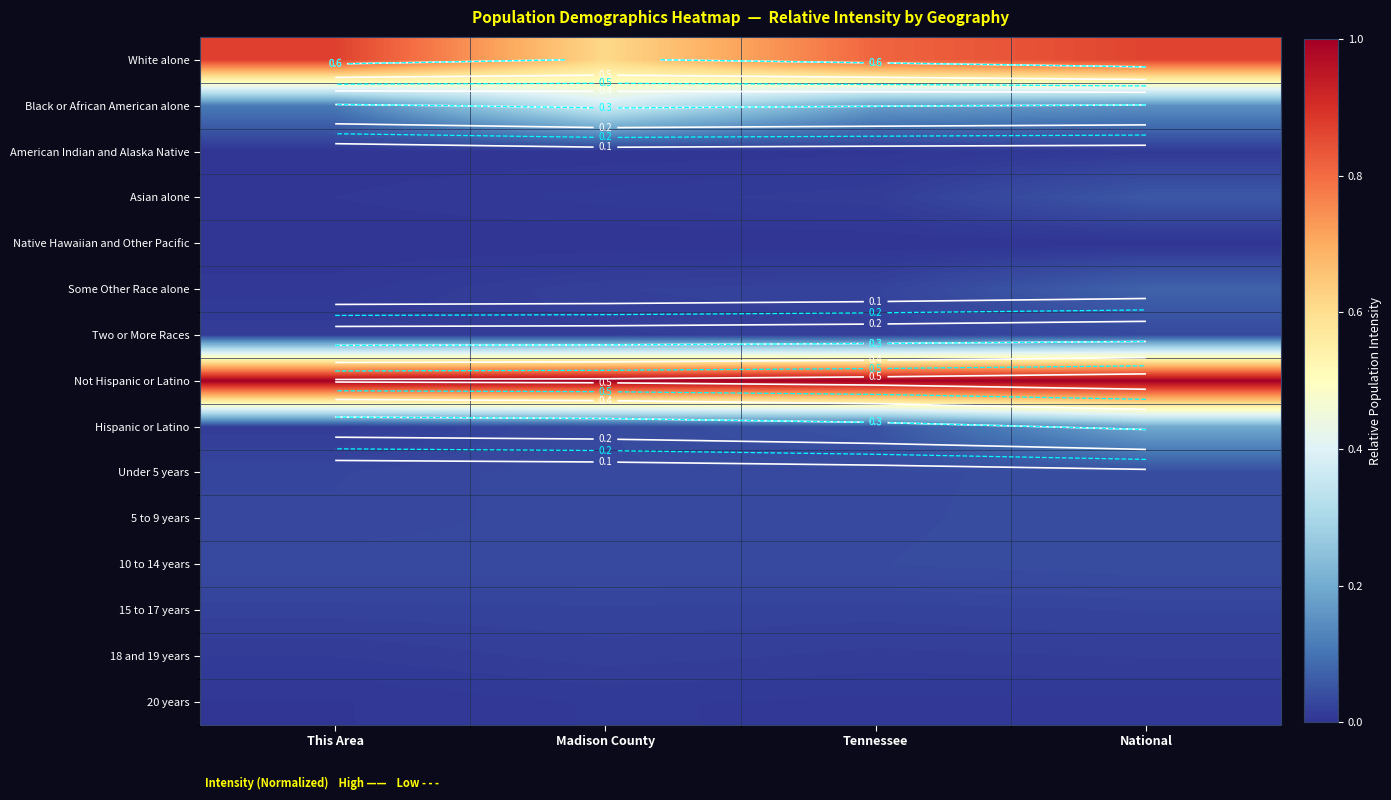

How many data points does each series have?

4